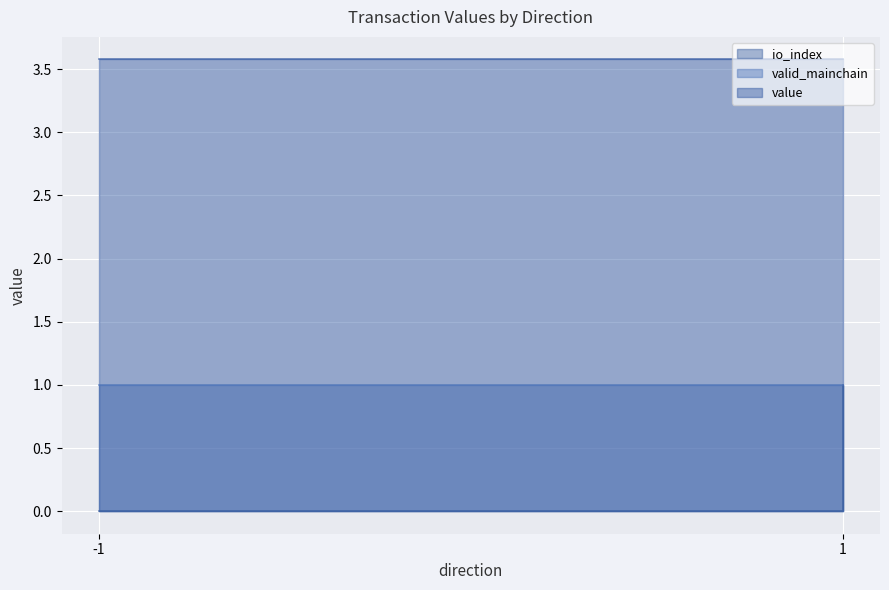

True or false: value has more than 0 points higher than both neighbors.

False